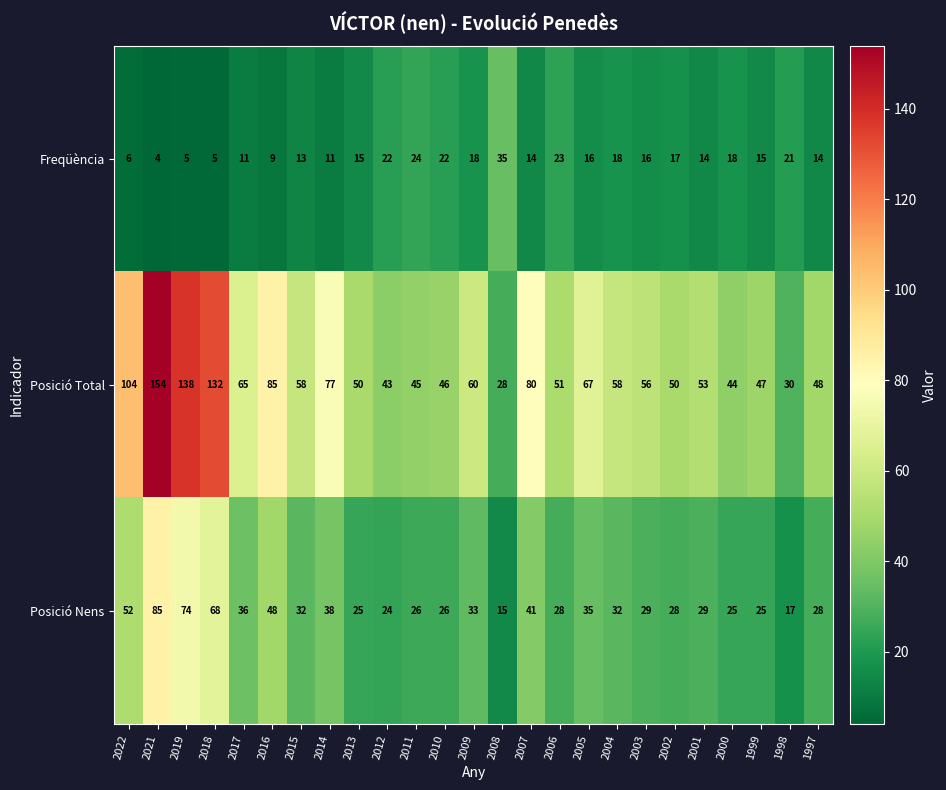

Between 2012 and 2004, which series saw the biggest shift?

Posició Total